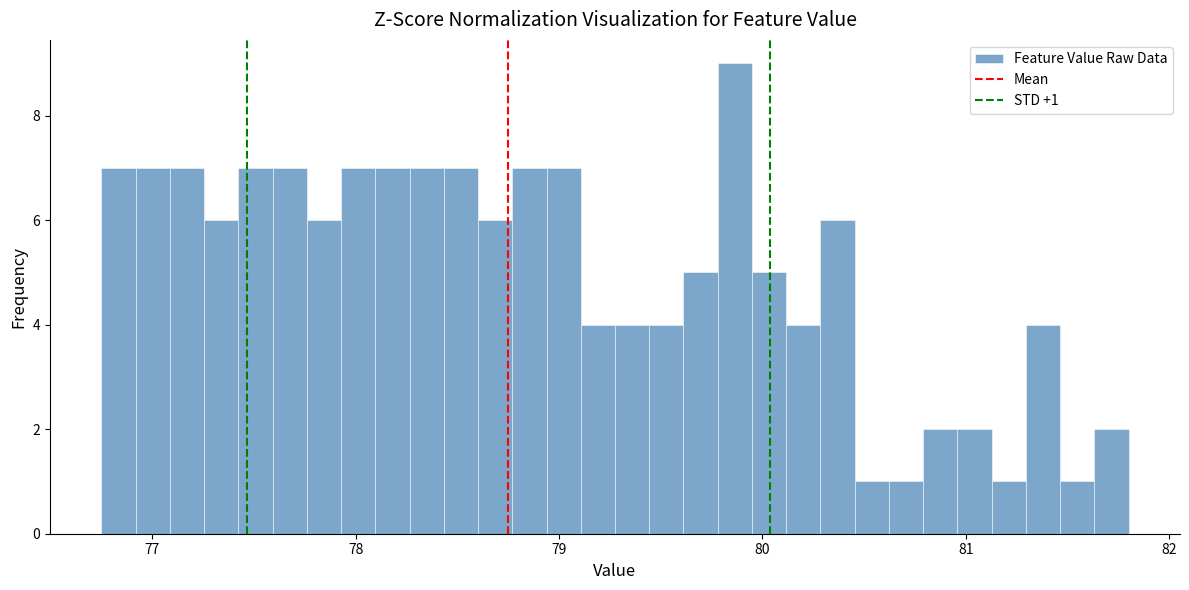

Around what value on the x-axis is the tallest bar? Give the approximate position of its centre, as read against the axis.

79.9